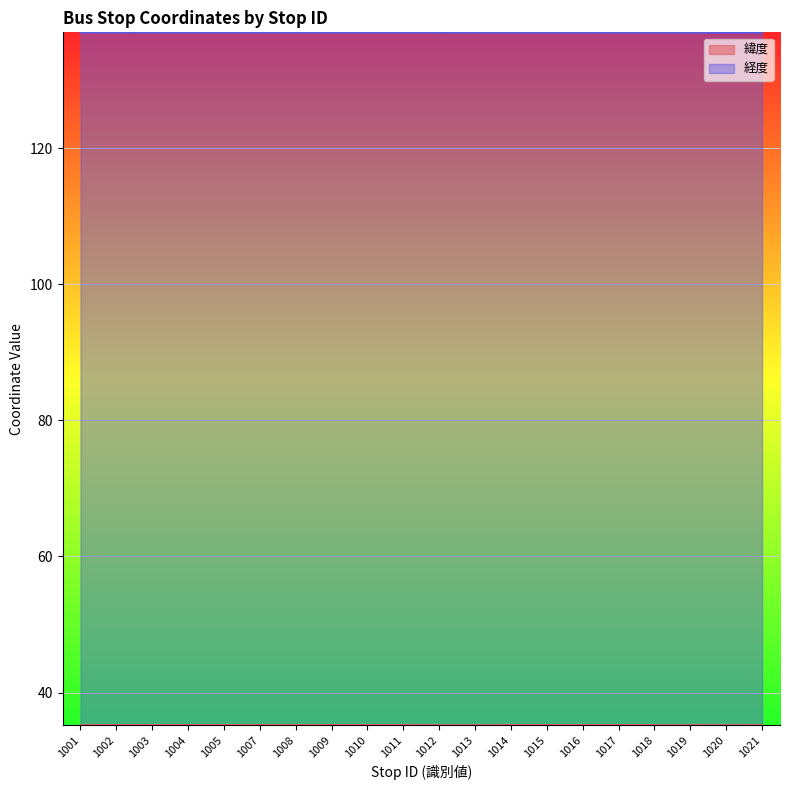

Which series has the largest total across all categories?

経度